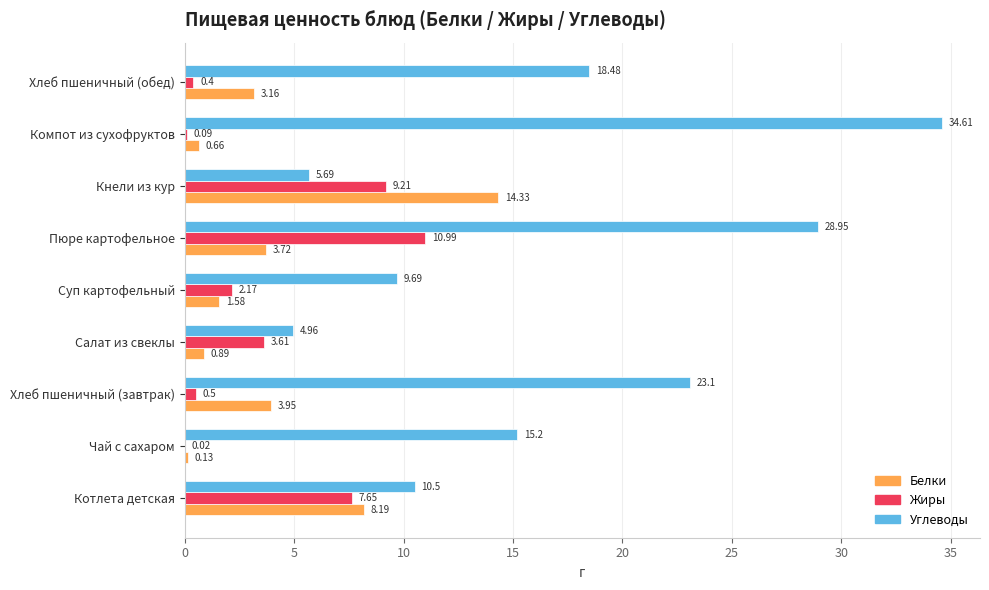

At which category is the sum across all series the highest?

Пюре картофельное